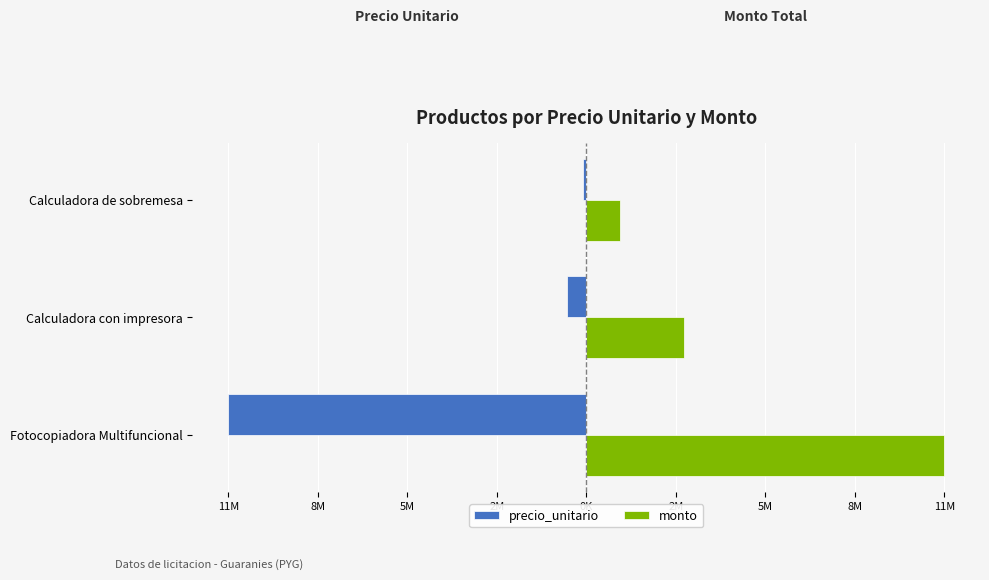

Reading left to right, what are all the values shown in this chart?

precio_unitario: -11400000	-625000	-90000
monto: 11400000	3125000	1080000